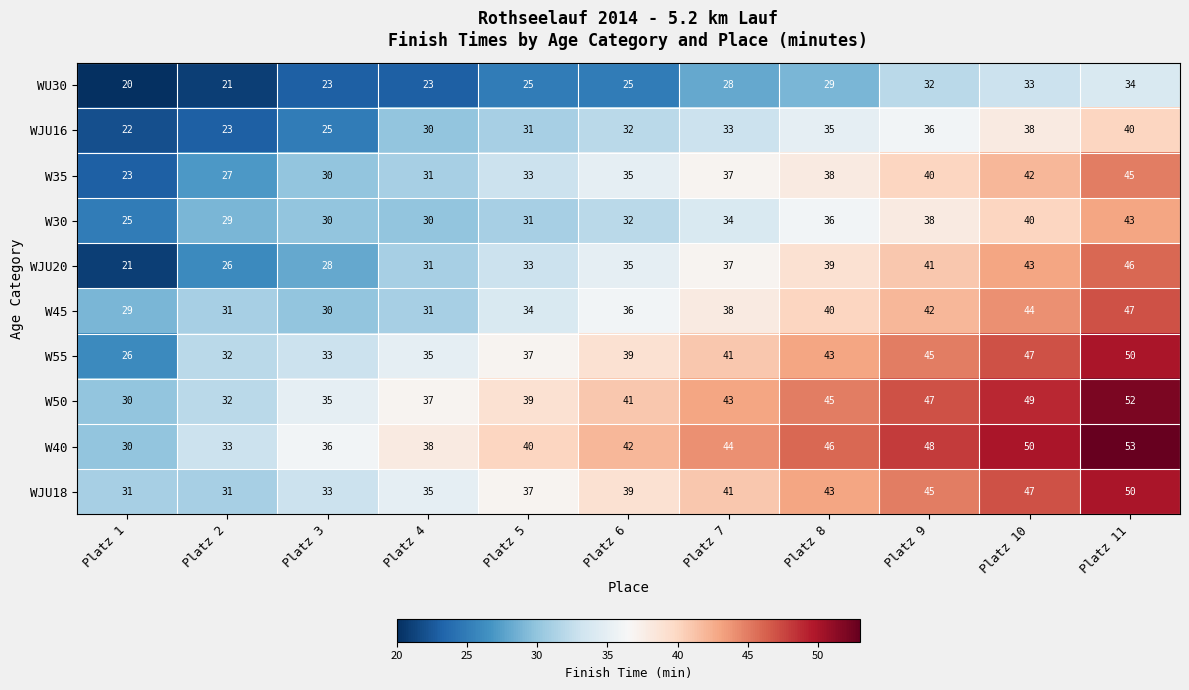

What is the total value across all series at Platz 4?

321